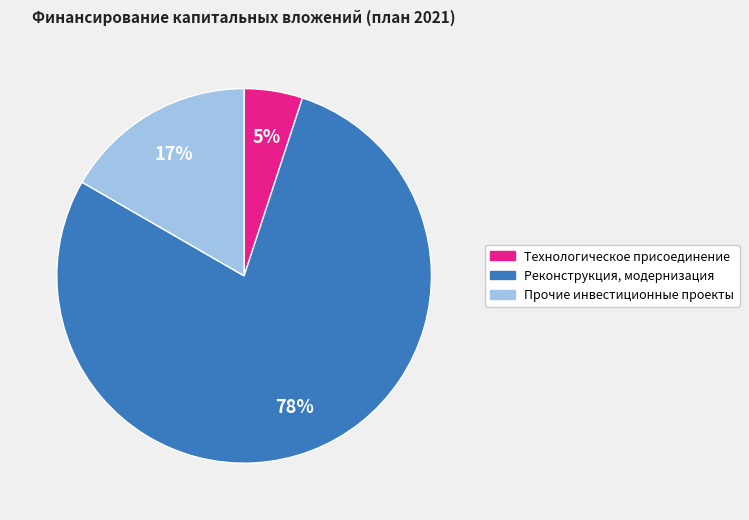

Does Реконструкция, модернизация represent more than half of the total?

Yes